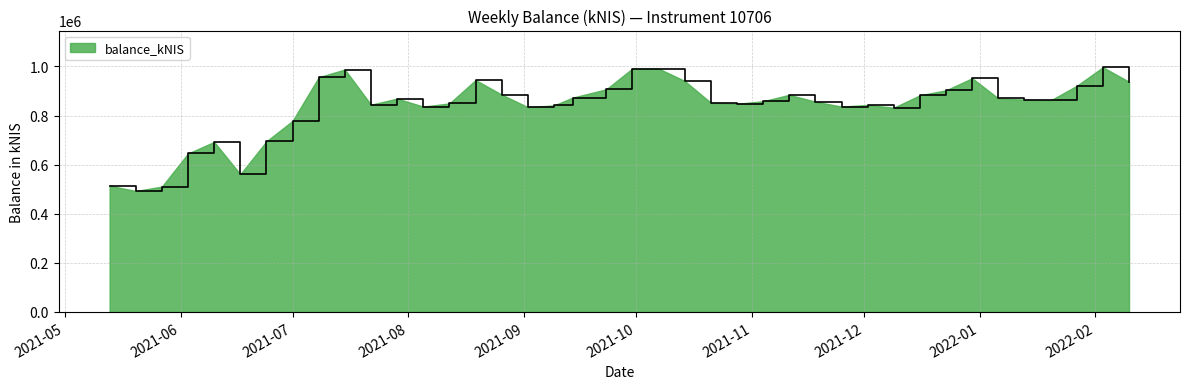

What is the difference between the maximum and minimum values?

503974.5